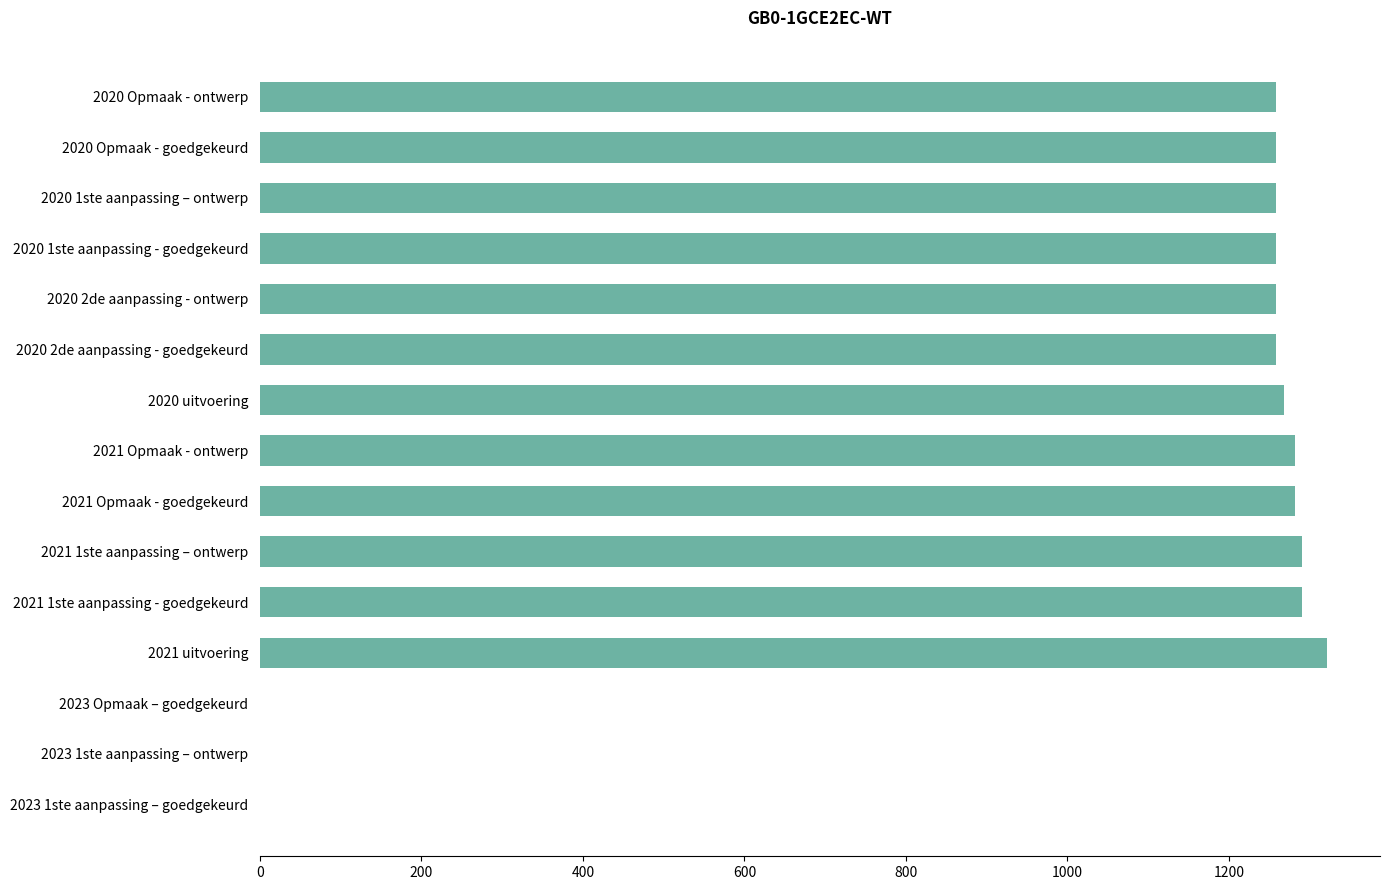

What is the sum of the values at 2020 Opmaak - ontwerp and 2021 Opmaak - ontwerp?

2540